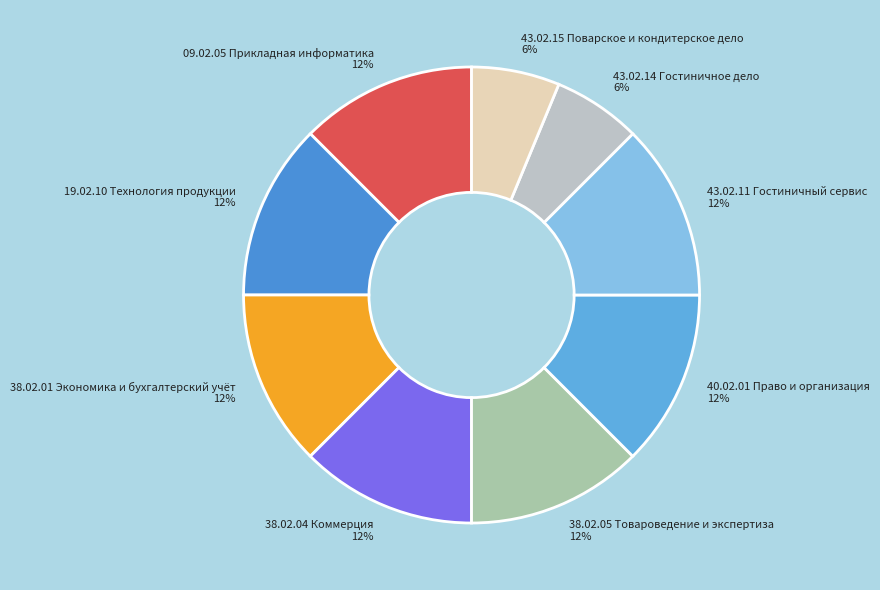

Do 38.02.01 Экономика и бухгалтерский учёт and 38.02.05 Товароведение и экспертиза together represent more than half of the pie?

No